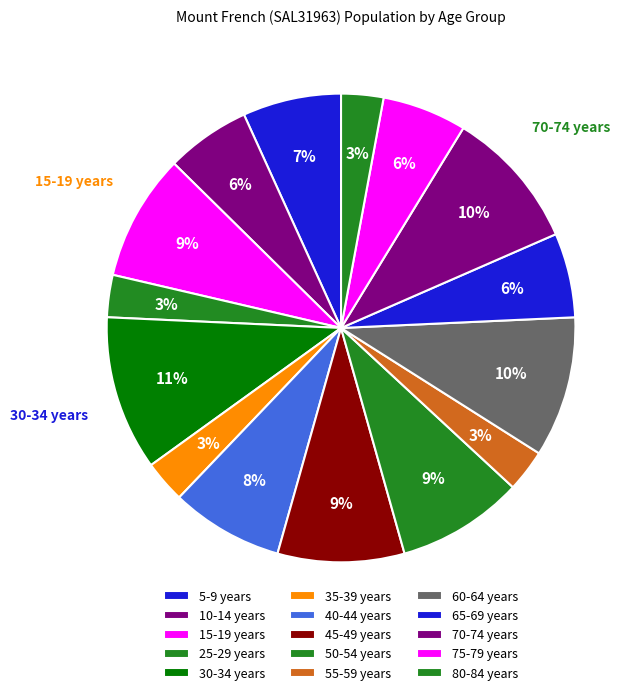

Count the number of slices in the pie.

15